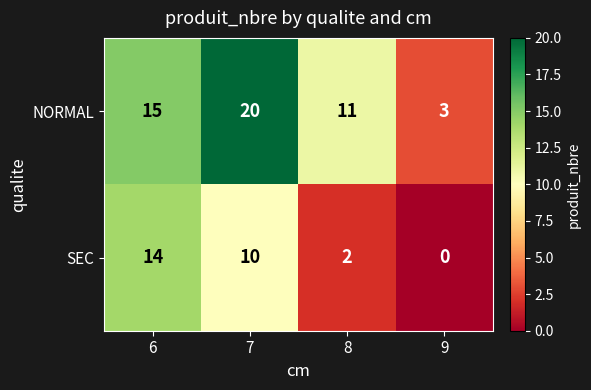

Which series has the largest total across all categories?

NORMAL